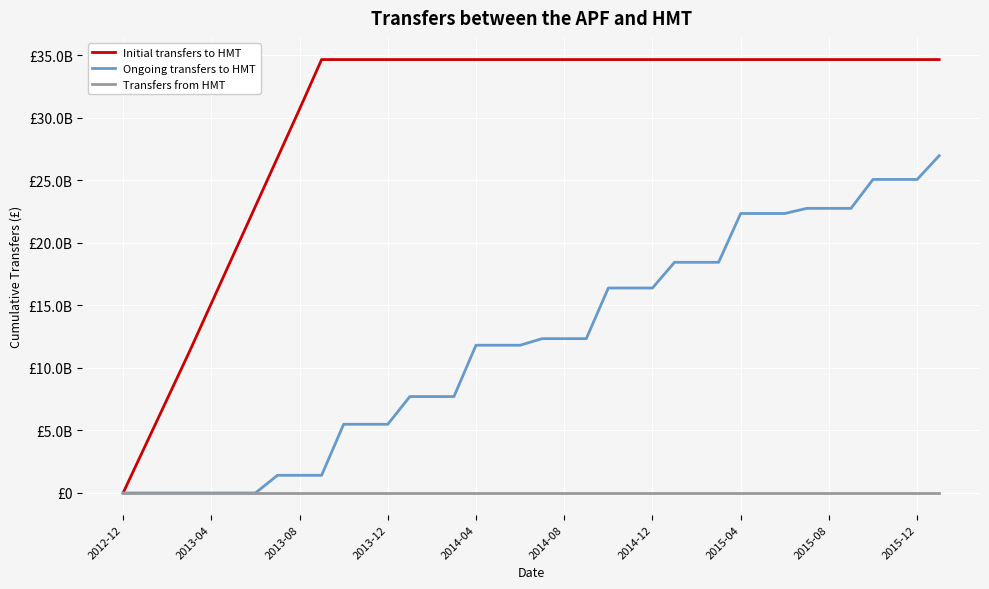

Rank the series by their average value, from lowest to highest.

Transfers from HMT, Ongoing transfers to HMT, Initial transfers to HMT